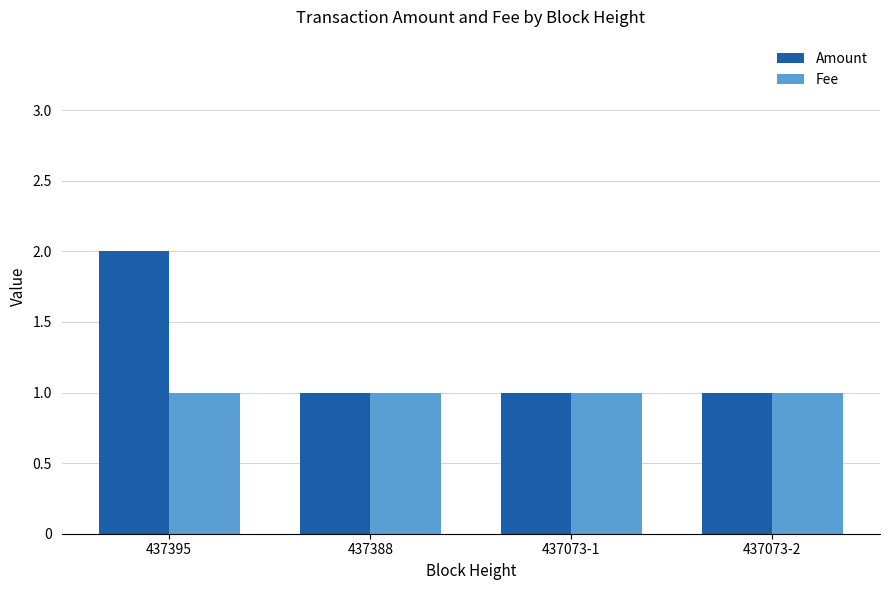

Which series has the largest total across all categories?

Amount